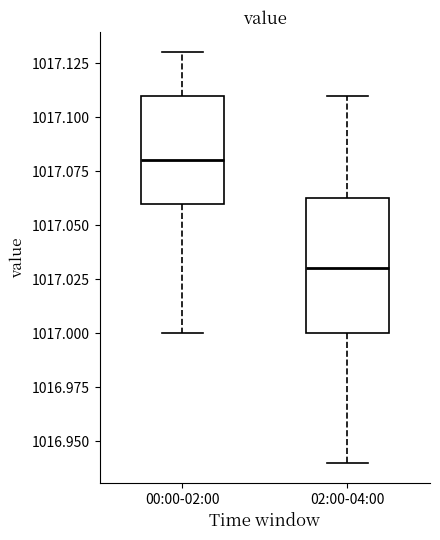

Which box is the tallest, from its lower edge to its upper edge?

02:00-04:00